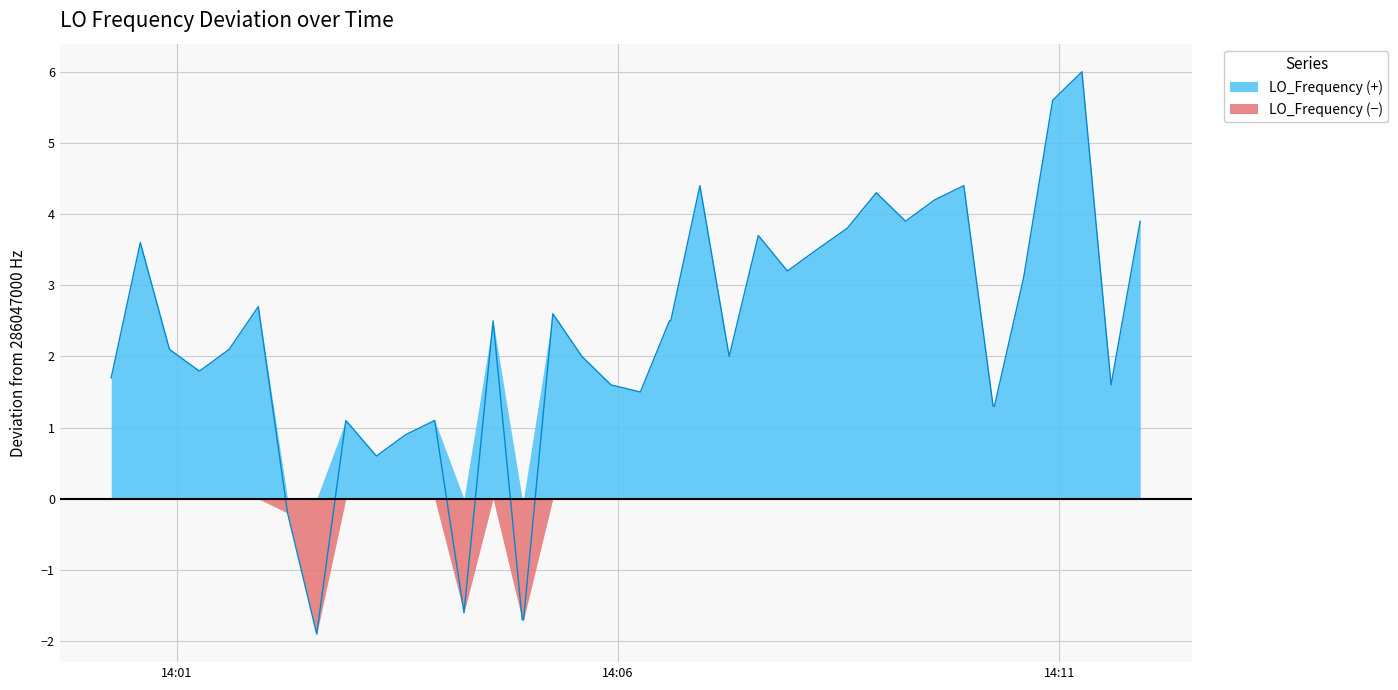

What is the maximum value shown in the chart?

6.0